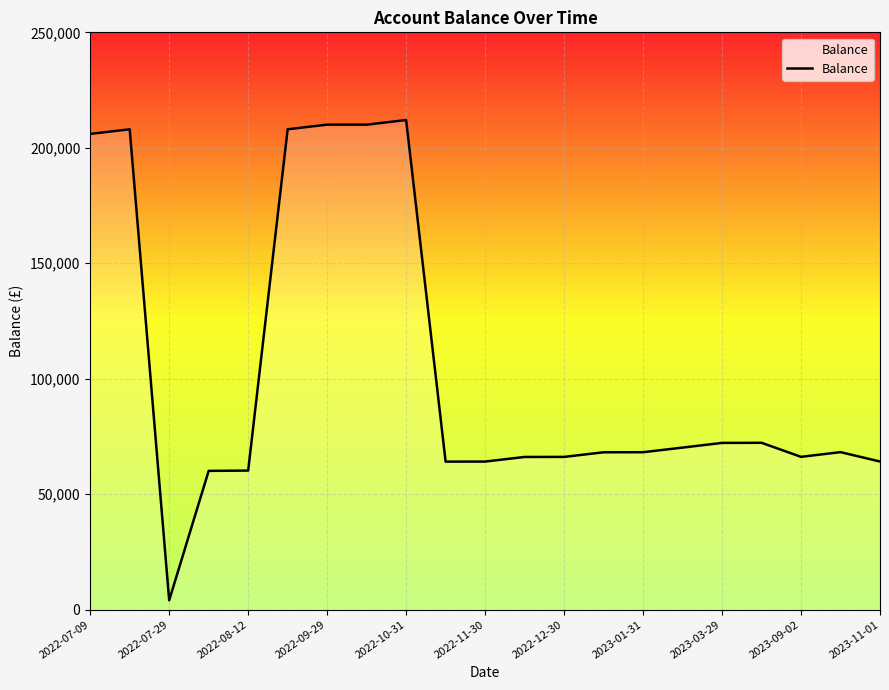

What is the greatest value displayed?

212011.9